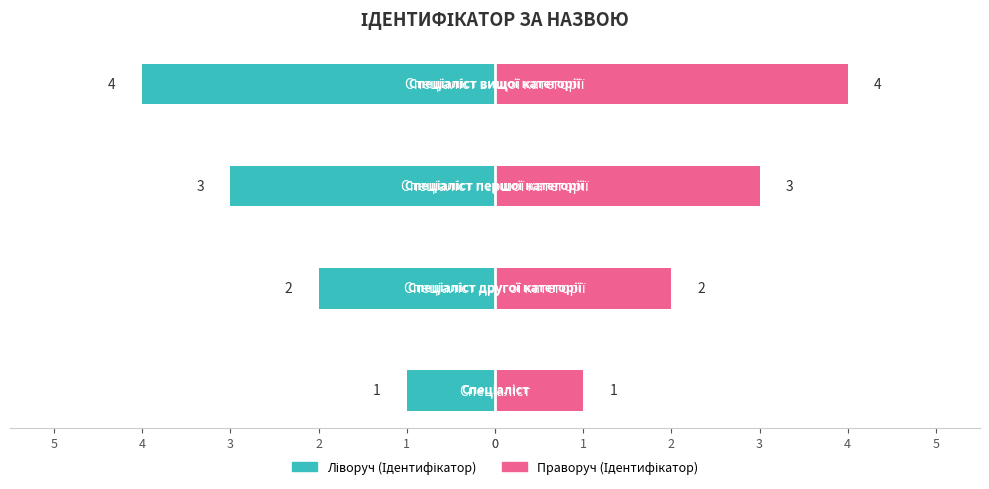

What is the average value of the Ідентифікатор (право) series?

2